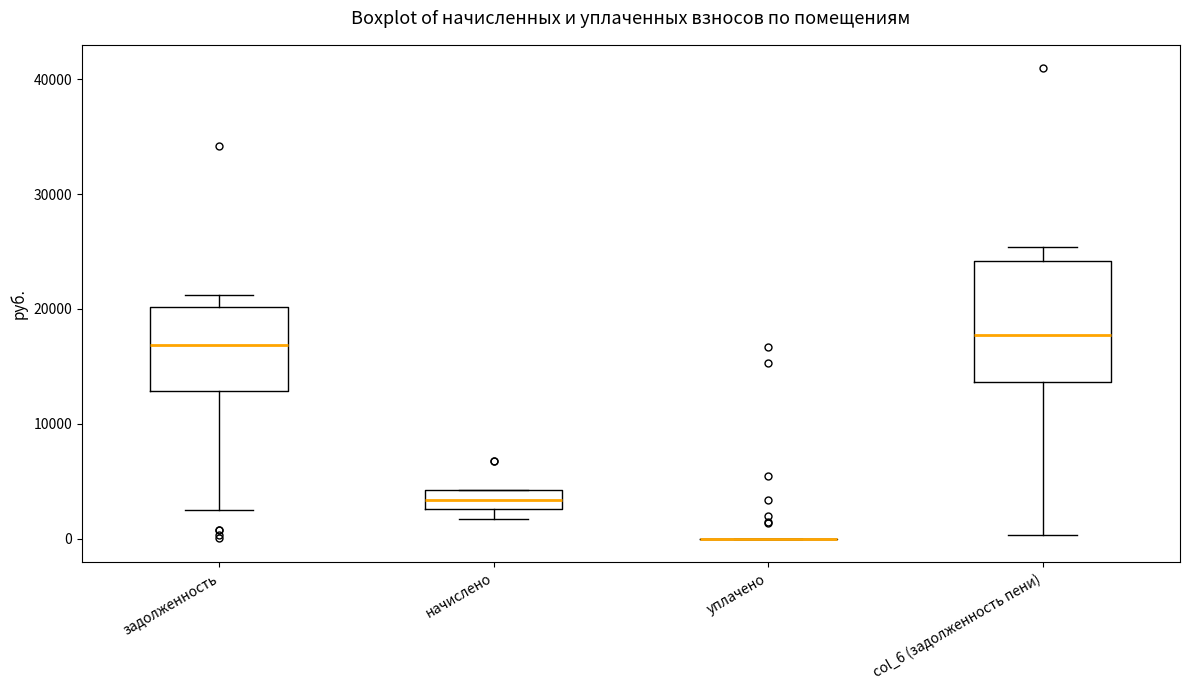

Comparing the boxes themselves (not the whiskers), which one is the tallest?

col_6 (задолженность пени)